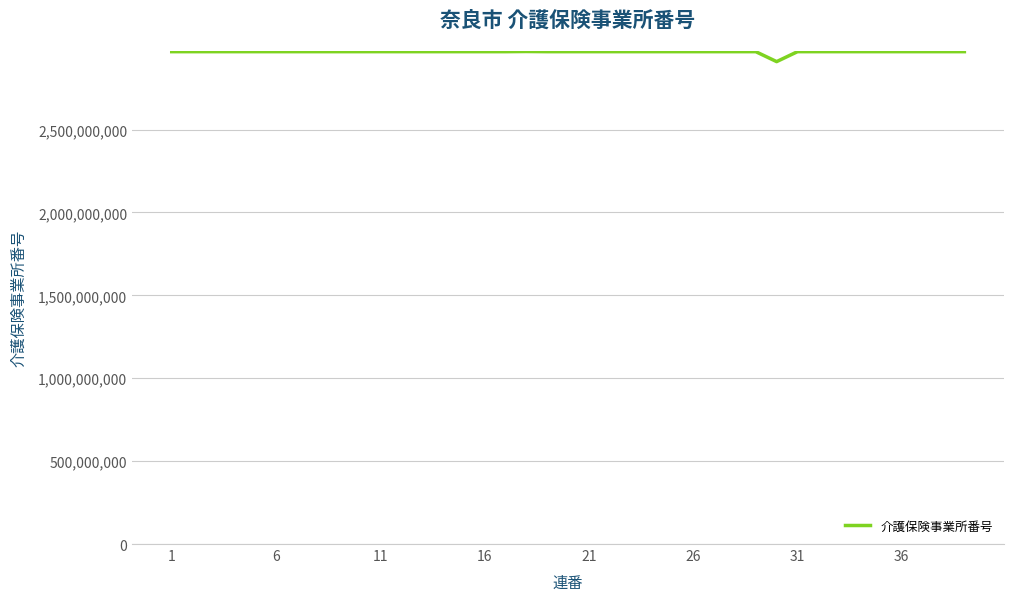

What is the difference between the maximum and minimum values?

60997190